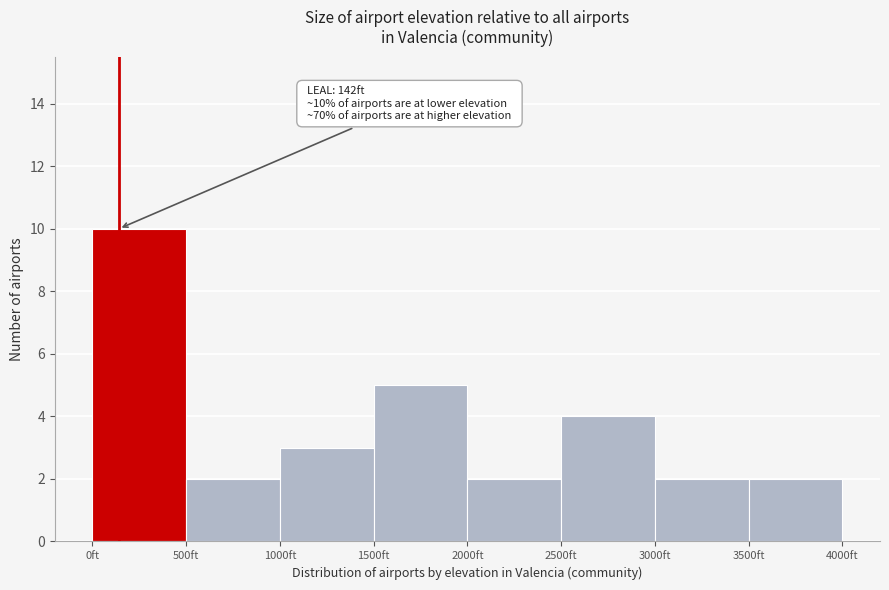

Which range on the x-axis has the tallest bar?

0 to 500